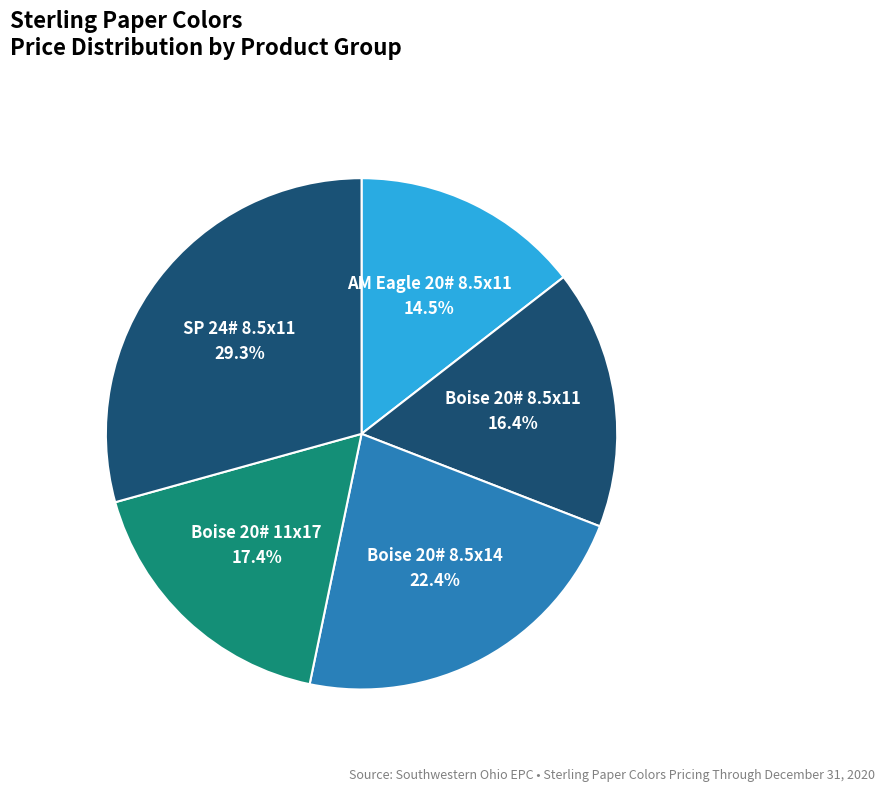

How many slices are in this pie chart?

5